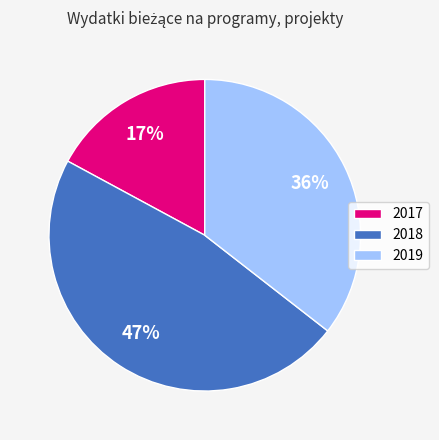

To the nearest percent, what percentage of the pie is 2017?

17%